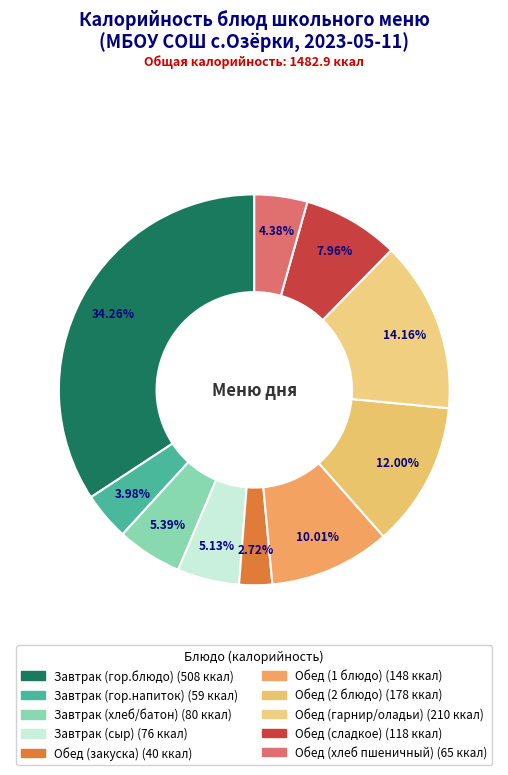

To the nearest percent, what is the difference between the Завтрак (гор.блюдо) and Обед (гарнир/оладьи) slice percentages?

20%